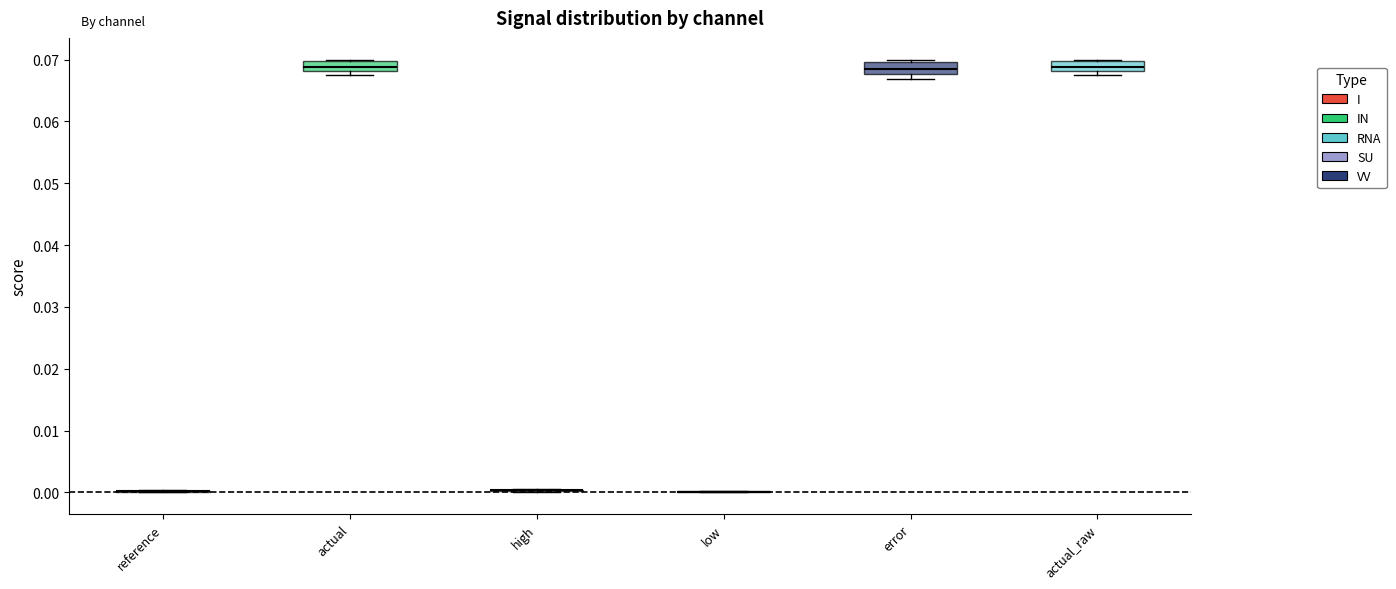

Where is the lower edge of the box for error on the y-axis? The values are not printed on the chart, so give them approximately, as read against the axis.

0.068